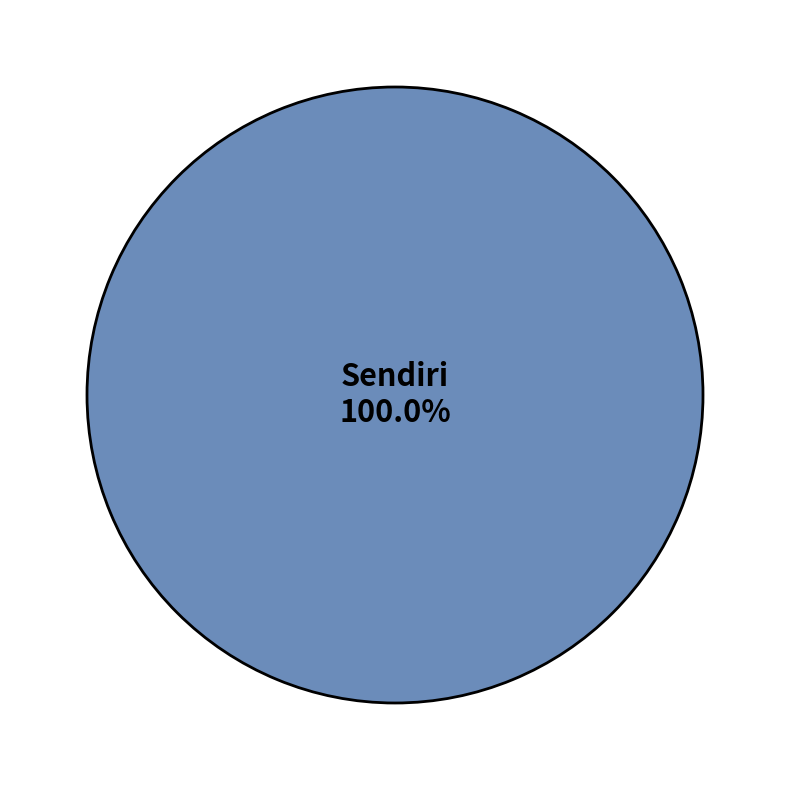

Rank the categories by value from highest to lowest.

Sendiri